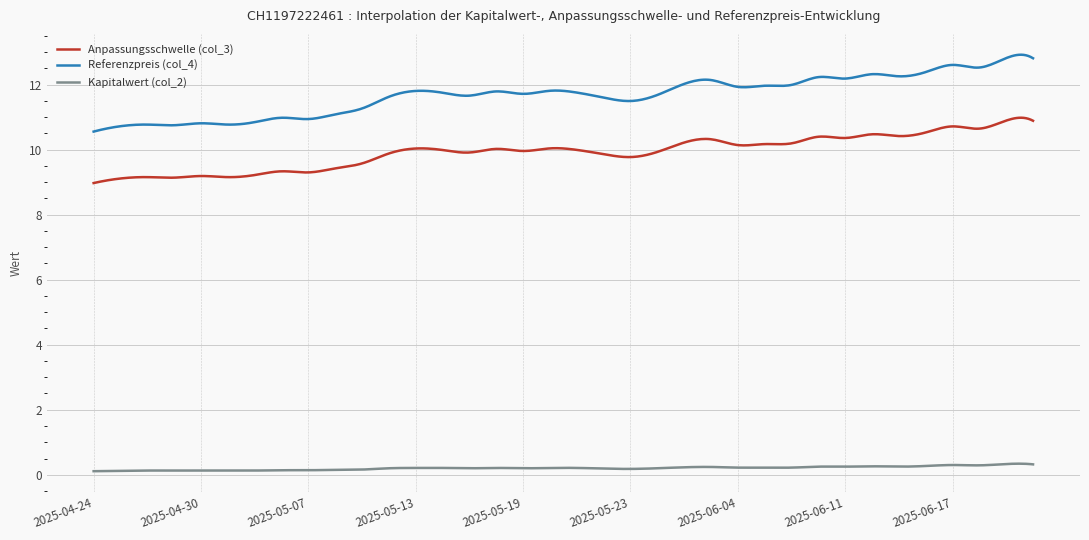

What is the sum of all Anpassungsschwelle (col_3) values?

3970.5